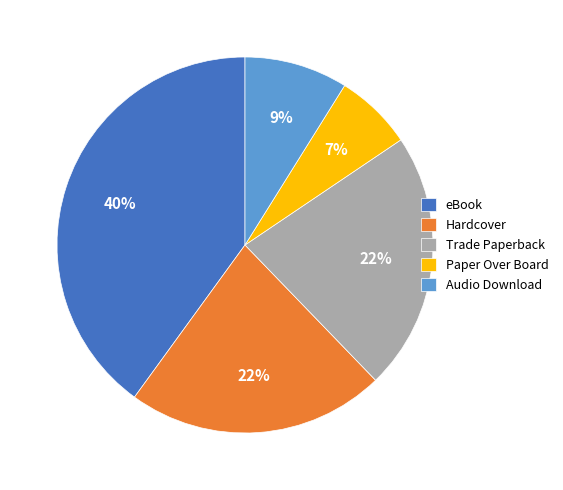

Count the number of slices in the pie.

5